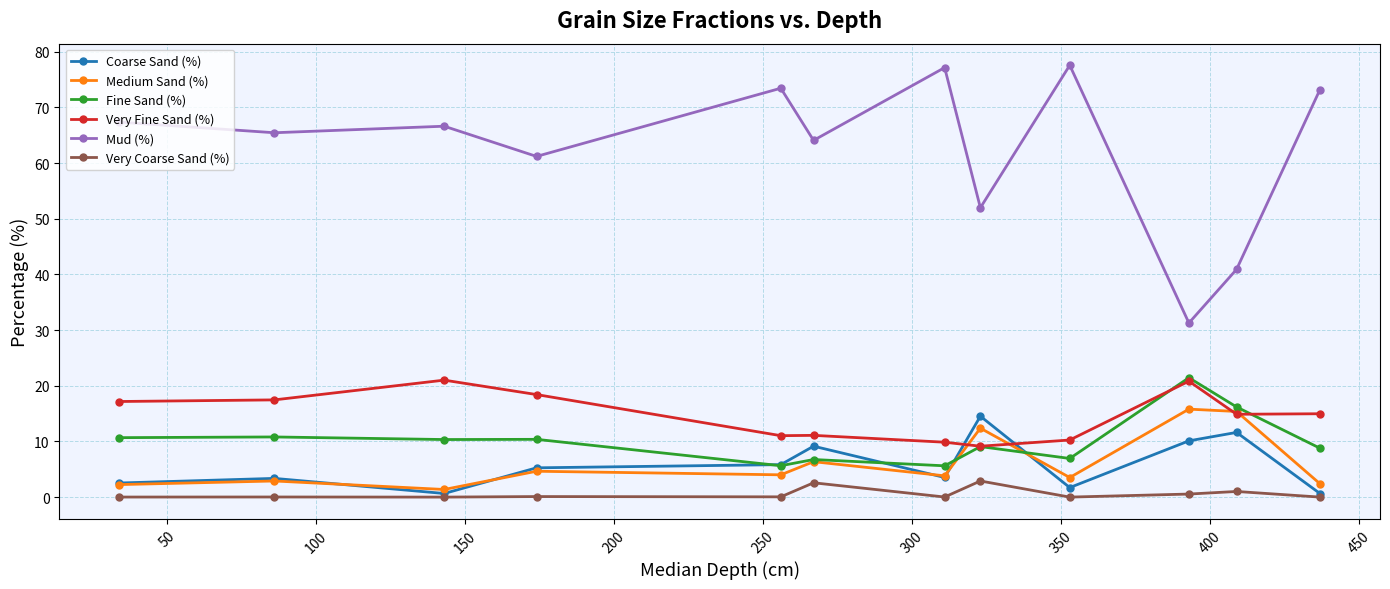

What is the maximum value for Very Coarse Sand (%)?

2.9